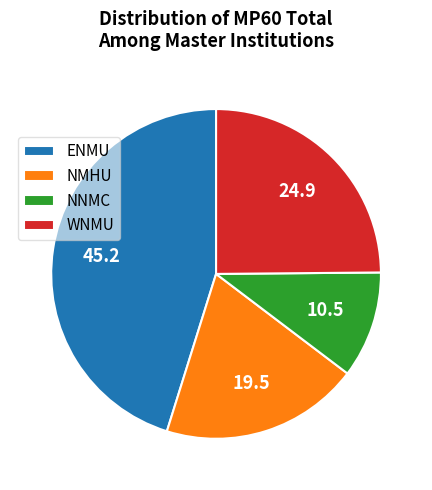

Does NNMC account for over 50% of the chart?

No